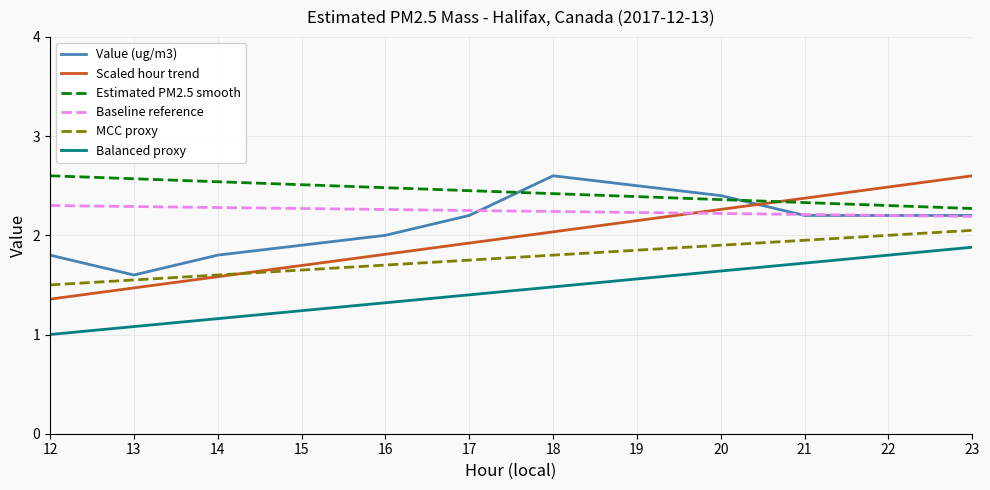

Between 15 and 19, which series saw the biggest shift?

Value (ug/m3)